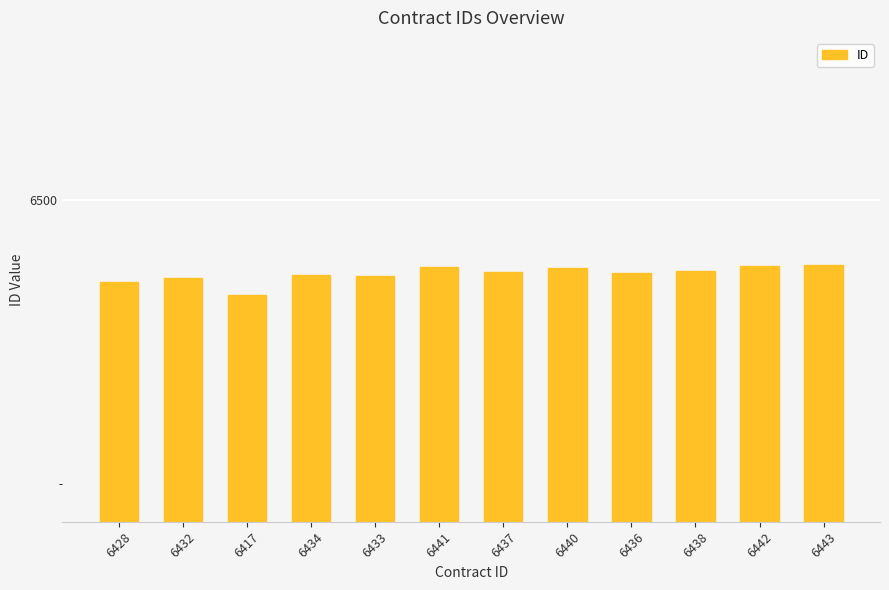

What is the label of the 9th bar from the left?

6436